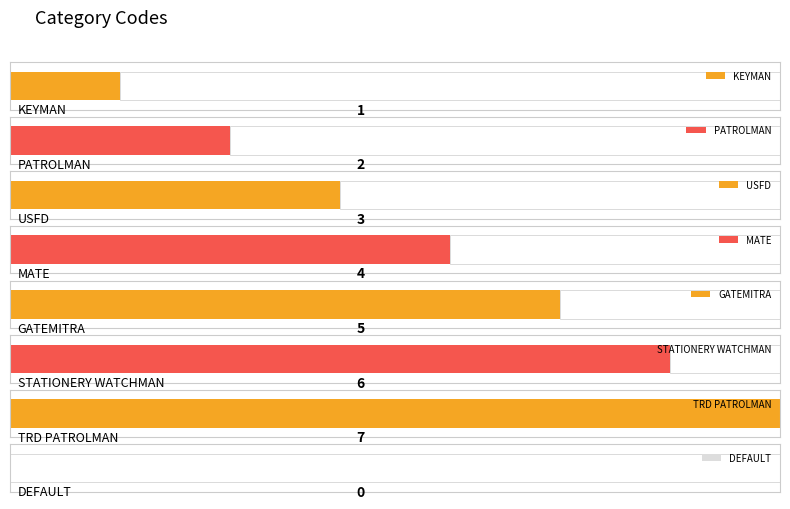

Reading left to right, extract all data points from this chart.

1	2	3	4	5	6	7	0